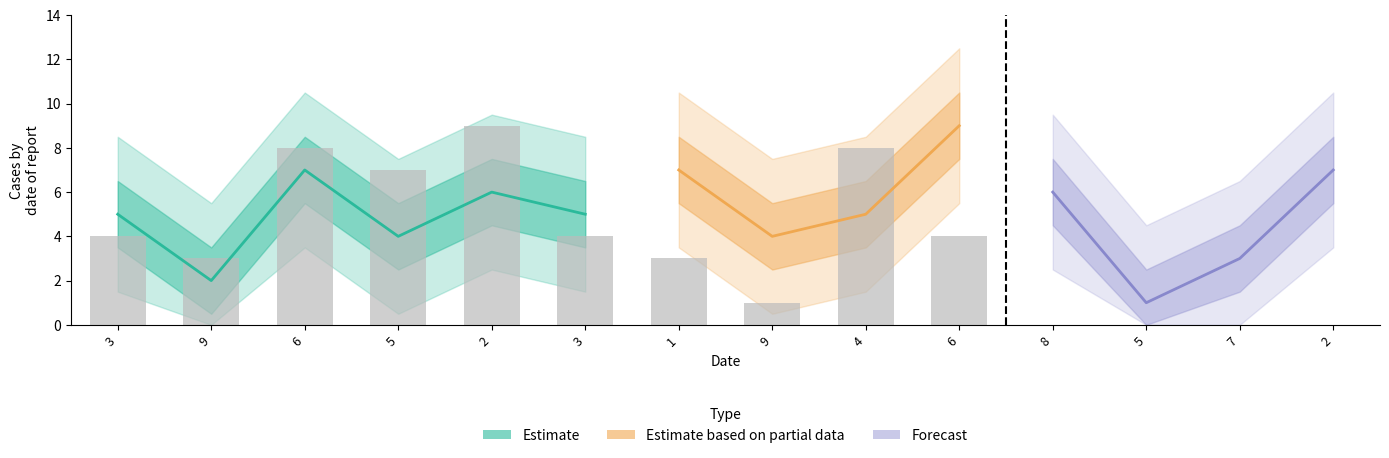

What is the maximum value shown in the chart?

9